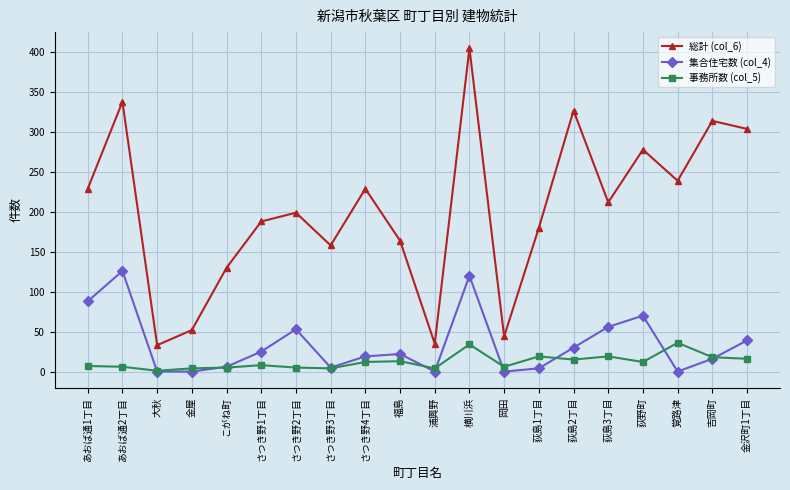

What is the approximate value of 集合住宅数 (col_4) at 荻島3丁目, to the nearest 5?

55